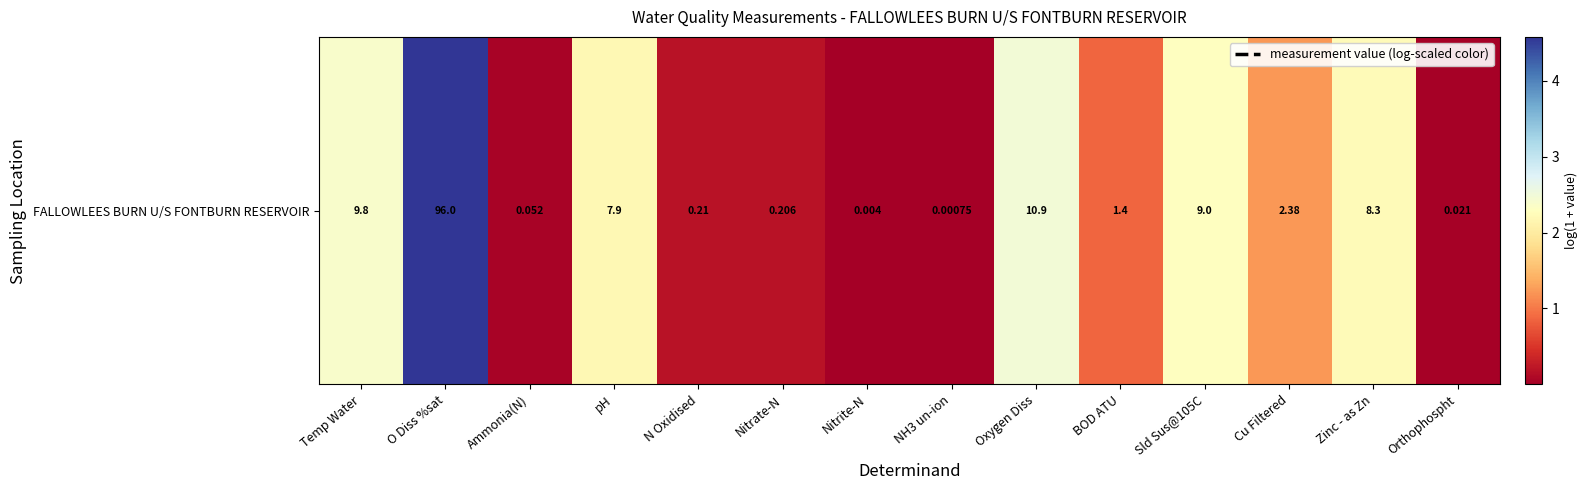

Reading left to right, extract all data points from this chart.

Temp Water=2.4	O Diss %sat=4.6	Ammonia(N)=0.1	pH=2.2	N Oxidised=0.2	Nitrate-N=0.2	Nitrite-N=0.0	NH3 un-ion=0.0	Oxygen Diss=2.5	BOD ATU=0.9	Sld Sus@105C=2.3	Cu Filtered=1.2	Zinc - as Zn=2.2	Orthophospht=0.0